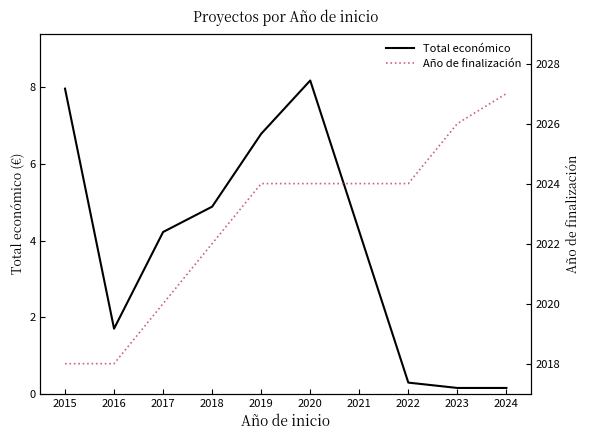

What is the maximum value shown in the chart?

8179214